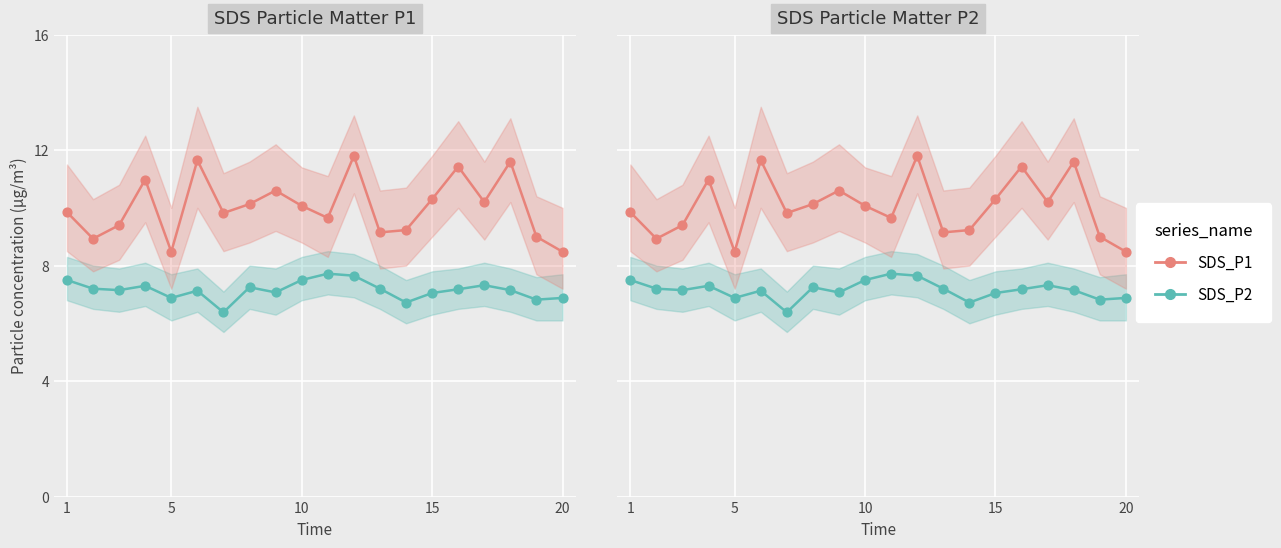

What are all the series names shown in the legend?

SDS_P2, SDS_P1